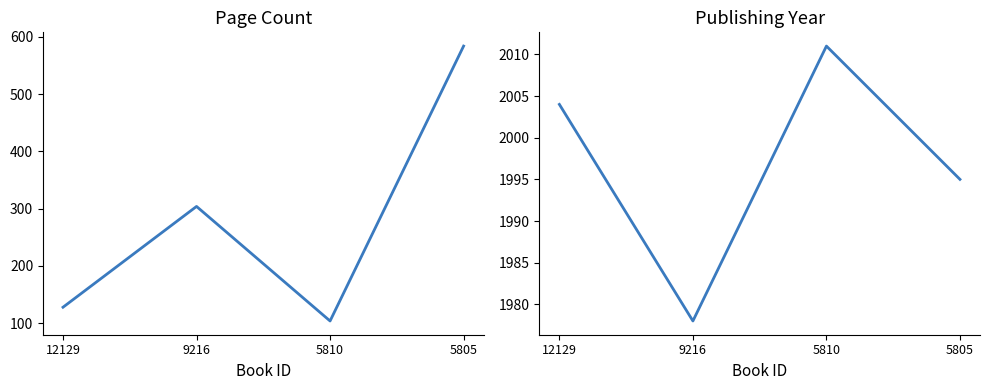

Where is publishingYear nearest to the value 1994?

5805